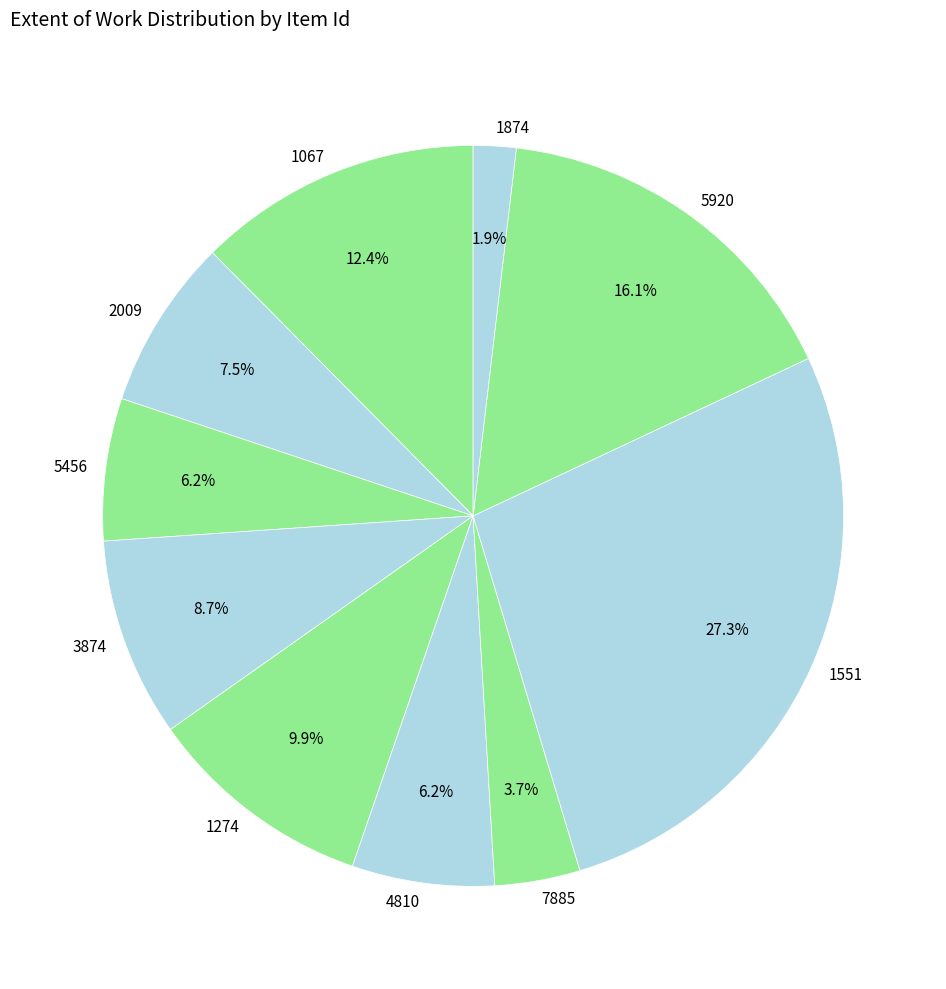

Does any single category account for the majority?

No